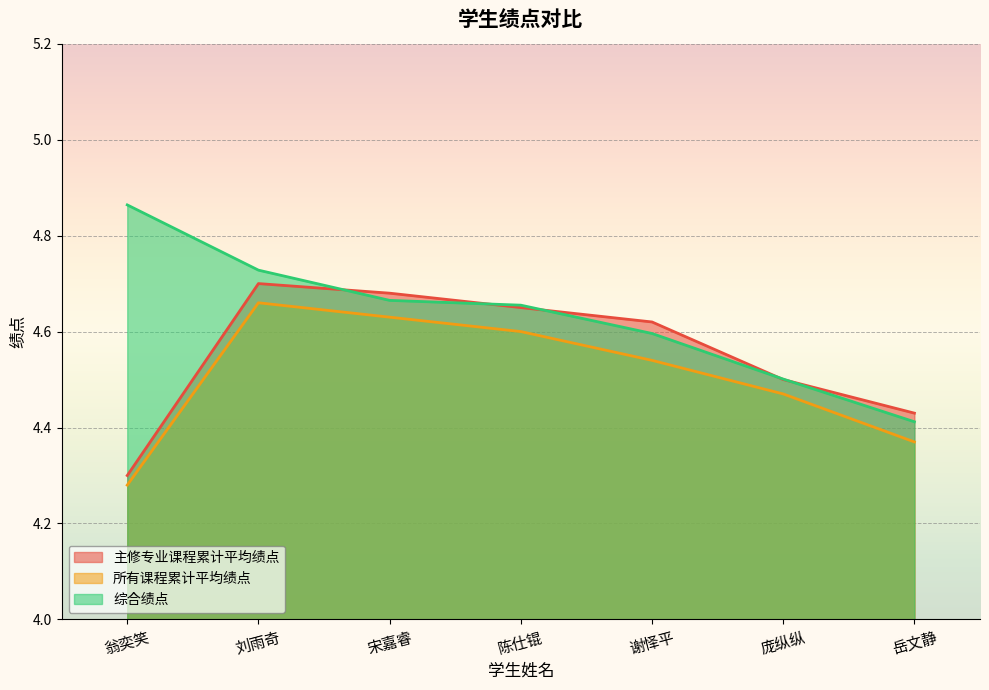

Reading right to left, transcribe all the data shown in this chart.

主修专业课程累计平均绩点: 4.4	4.5	4.6	4.7	4.7	4.7	4.3
所有课程累计平均绩点: 4.4	4.5	4.5	4.6	4.6	4.7	4.3
综合绩点: 4.4	4.5	4.6	4.7	4.7	4.7	4.9